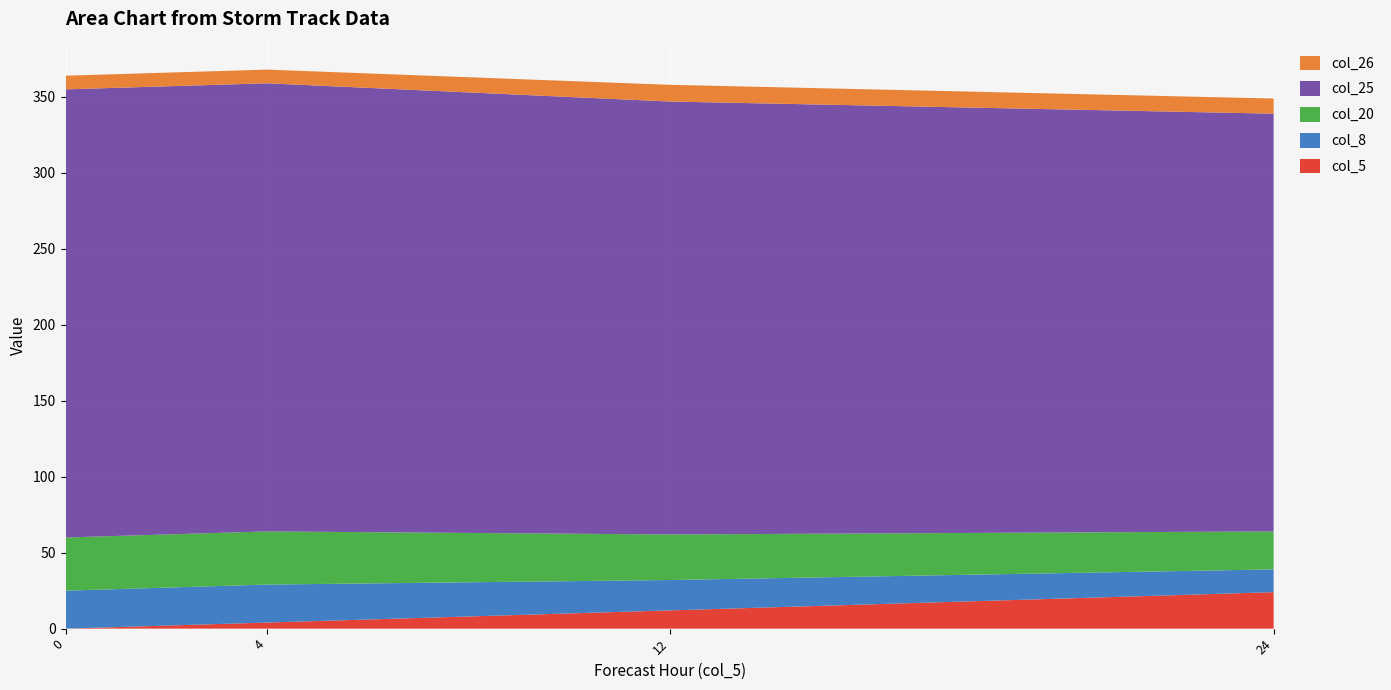

Reading left to right, what are all the values shown in this chart?

col_5: 0=0	4=4	12=12	24=24
col_8: 0=25	4=25	12=20	24=15
col_20: 0=35	4=35	12=30	24=25
col_25: 0=295	4=295	12=285	24=275
col_26: 0=9	4=9	12=11	24=10